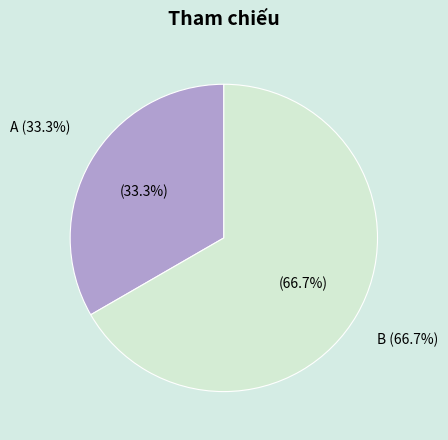

To the nearest percent, what is the difference between the largest and smallest slice percentages?

33%